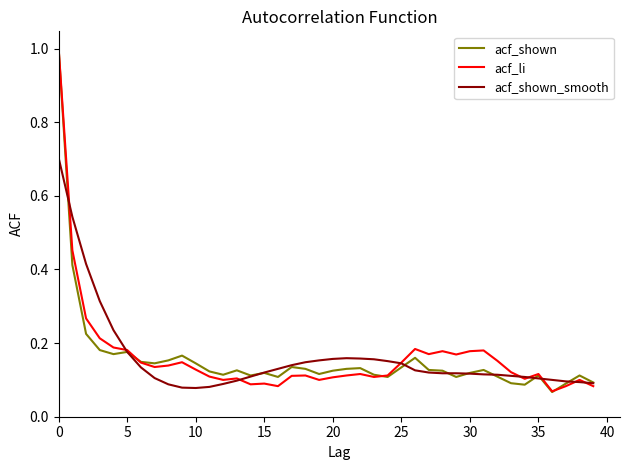

What is the maximum value shown in the chart?

1.0